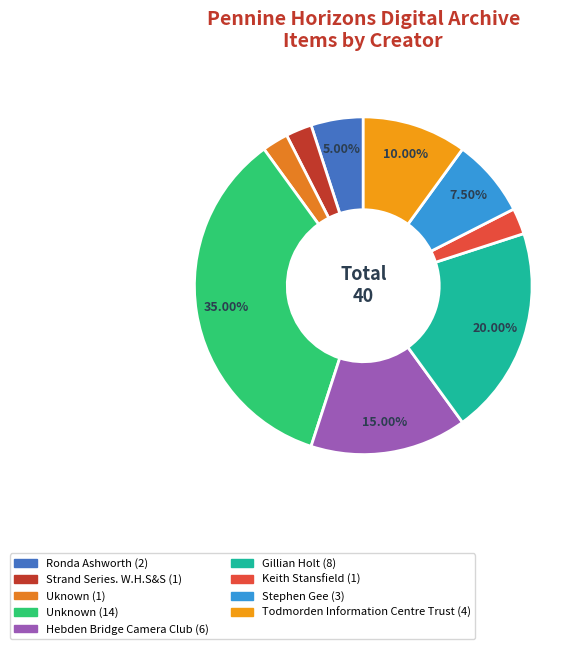

To the nearest percent, what portion does Keith Stansfield represent?

2%